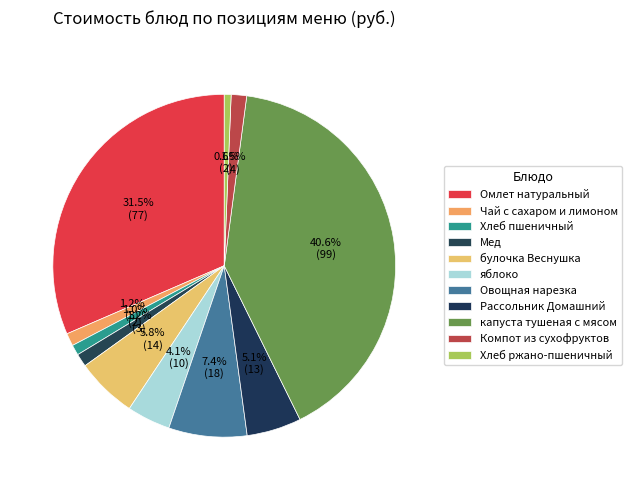

Does any single category account for the majority?

No